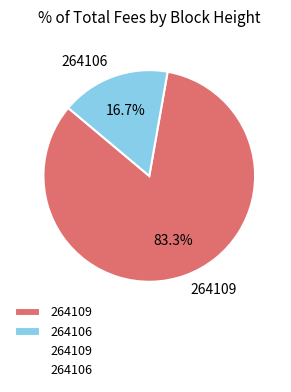

The 264106 slice represents 17% of the pie. True or false?

True